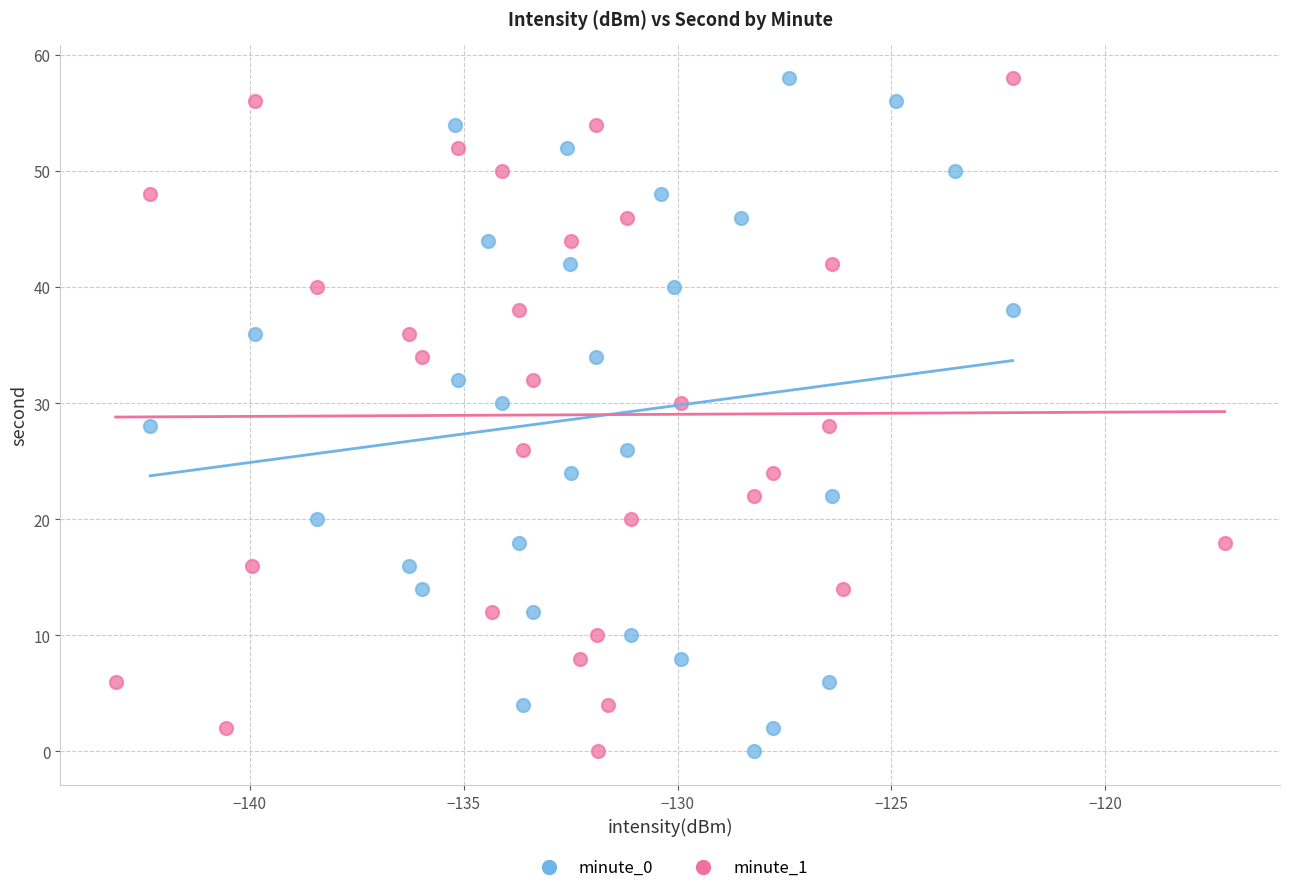

What are all the series names shown in the legend?

minute_0, minute_1